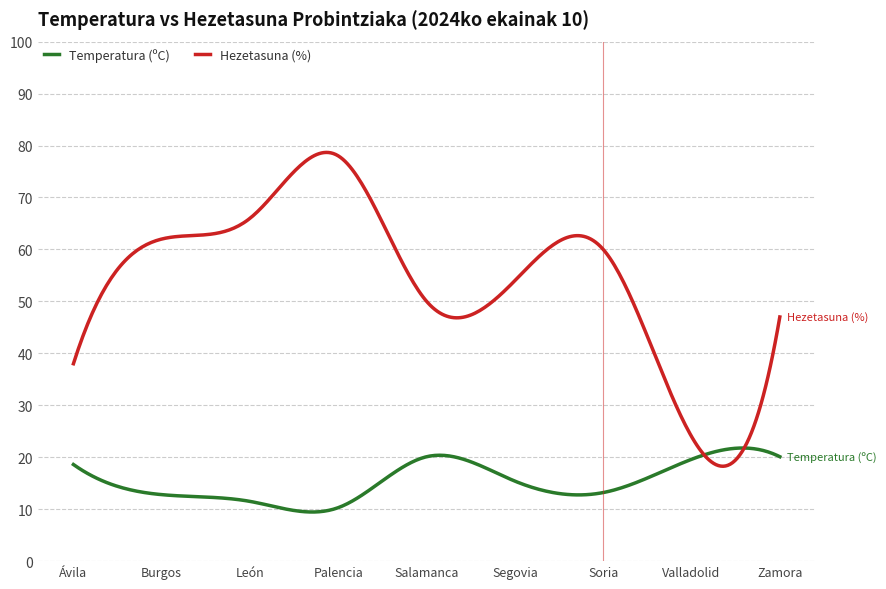

Which series has the largest total across all categories?

Hezetasuna (%)